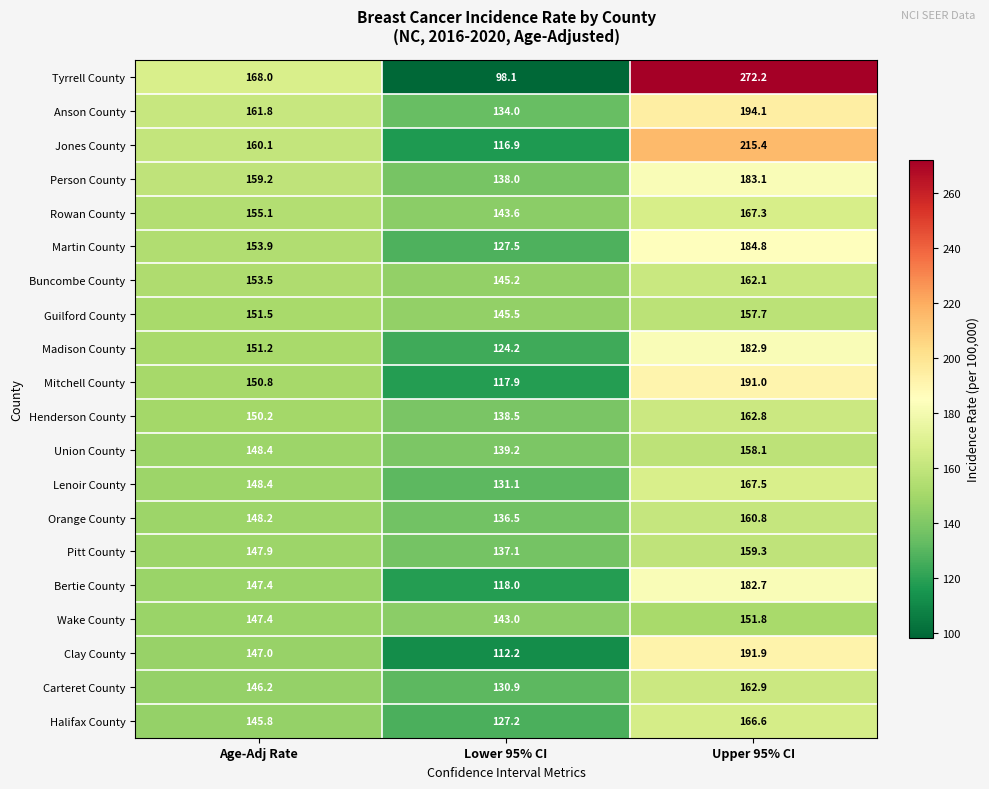

What is the difference between the maximum and minimum values in the Madison County series?

58.7